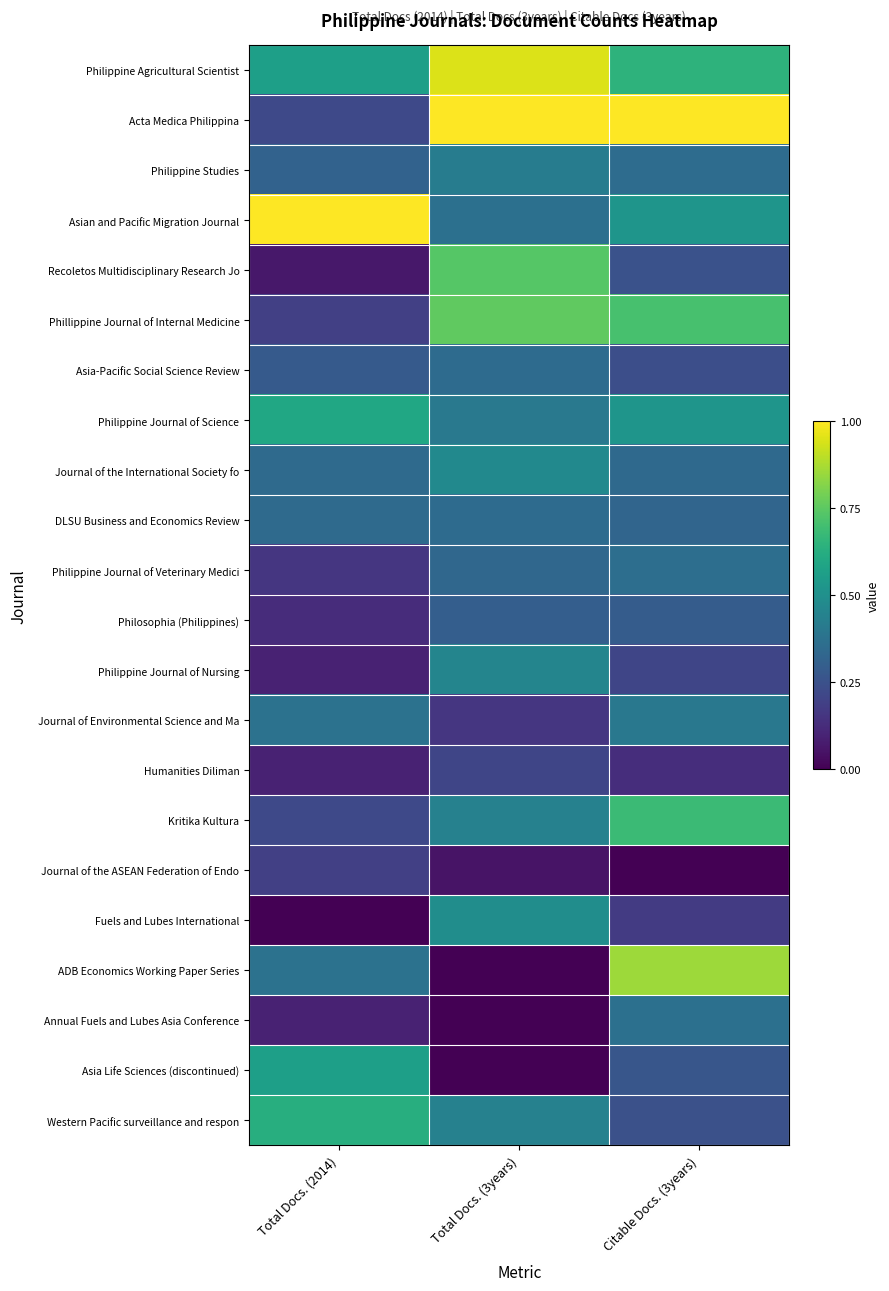

Reading left to right, list all the values displayed in this chart.

Philippine Agricultural Scientist: Total Docs. (2014)=0.6	Total Docs. (3years)=0.9	Citable Docs. (3years)=0.6
Acta Medica Philippina: Total Docs. (2014)=0.2	Total Docs. (3years)=1.0	Citable Docs. (3years)=1.0
Philippine Studies: Total Docs. (2014)=0.3	Total Docs. (3years)=0.4	Citable Docs. (3years)=0.4
Asian and Pacific Migration Journal: Total Docs. (2014)=1.0	Total Docs. (3years)=0.4	Citable Docs. (3years)=0.5
Recoletos Multidisciplinary Research Jo: Total Docs. (2014)=0.1	Total Docs. (3years)=0.7	Citable Docs. (3years)=0.3
Phillippine Journal of Internal Medicine: Total Docs. (2014)=0.2	Total Docs. (3years)=0.8	Citable Docs. (3years)=0.7
Asia-Pacific Social Science Review: Total Docs. (2014)=0.3	Total Docs. (3years)=0.4	Citable Docs. (3years)=0.2
Philippine Journal of Science: Total Docs. (2014)=0.6	Total Docs. (3years)=0.4	Citable Docs. (3years)=0.5
Journal of the International Society fo: Total Docs. (2014)=0.3	Total Docs. (3years)=0.5	Citable Docs. (3years)=0.3
DLSU Business and Economics Review: Total Docs. (2014)=0.3	Total Docs. (3years)=0.4	Citable Docs. (3years)=0.3
Philippine Journal of Veterinary Medici: Total Docs. (2014)=0.2	Total Docs. (3years)=0.3	Citable Docs. (3years)=0.4
Philosophia (Philippines): Total Docs. (2014)=0.1	Total Docs. (3years)=0.3	Citable Docs. (3years)=0.3
Philippine Journal of Nursing: Total Docs. (2014)=0.1	Total Docs. (3years)=0.5	Citable Docs. (3years)=0.2
Journal of Environmental Science and Ma: Total Docs. (2014)=0.4	Total Docs. (3years)=0.2	Citable Docs. (3years)=0.4
Humanities Diliman: Total Docs. (2014)=0.1	Total Docs. (3years)=0.2	Citable Docs. (3years)=0.1
Kritika Kultura: Total Docs. (2014)=0.2	Total Docs. (3years)=0.4	Citable Docs. (3years)=0.7
Journal of the ASEAN Federation of Endo: Total Docs. (2014)=0.2	Total Docs. (3years)=0.1	Citable Docs. (3years)=0.0
Fuels and Lubes International: Total Docs. (2014)=0.0	Total Docs. (3years)=0.5	Citable Docs. (3years)=0.2
ADB Economics Working Paper Series: Total Docs. (2014)=0.4	Total Docs. (3years)=0.0	Citable Docs. (3years)=0.9
Annual Fuels and Lubes Asia Conference: Total Docs. (2014)=0.1	Total Docs. (3years)=0.0	Citable Docs. (3years)=0.4
Asia Life Sciences (discontinued): Total Docs. (2014)=0.6	Total Docs. (3years)=0.0	Citable Docs. (3years)=0.3
Western Pacific surveillance and respon: Total Docs. (2014)=0.6	Total Docs. (3years)=0.4	Citable Docs. (3years)=0.2